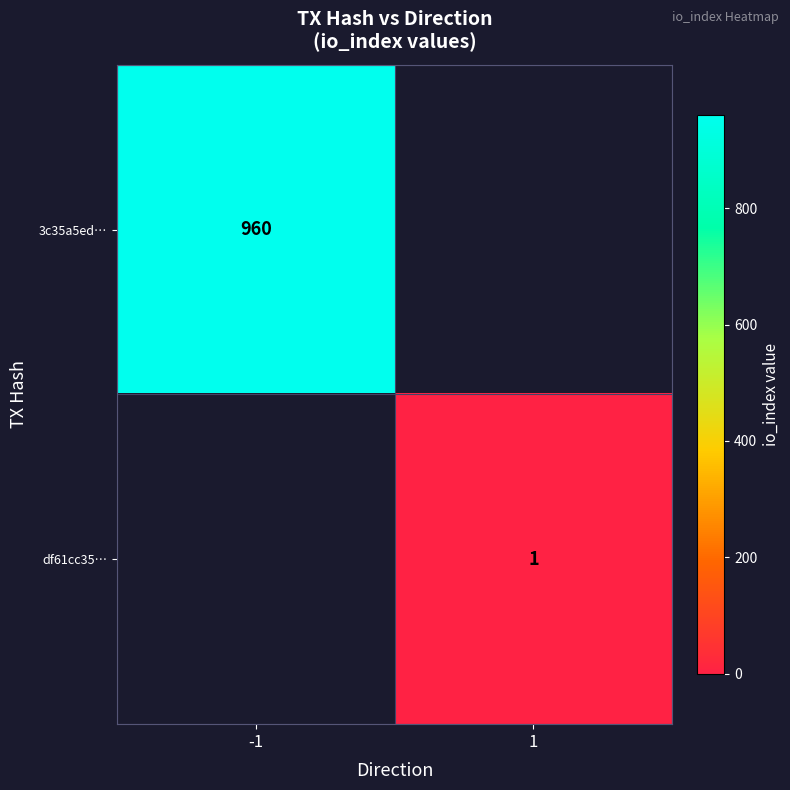

The value of 3c35a5ed… at -1 is 1536. True or false?

False